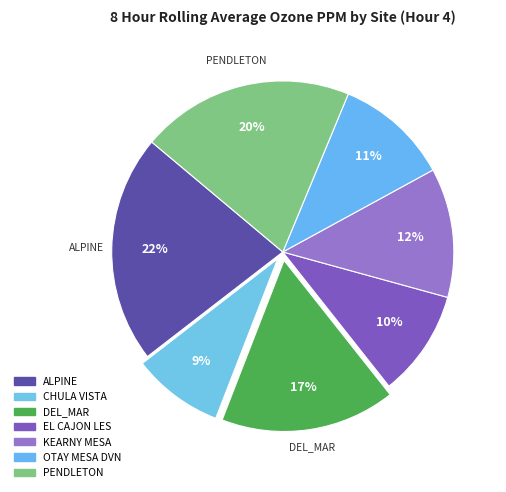

Is it true that EL CAJON LES is 23% of the pie?

False